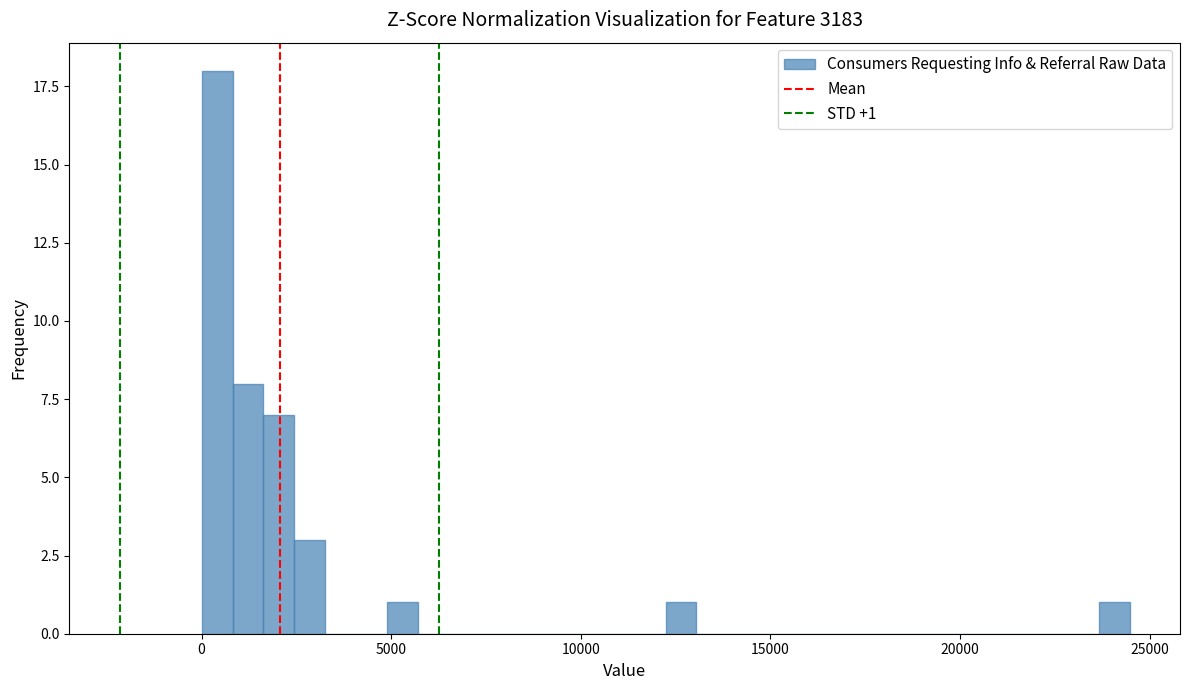

Read against the x-axis, roughly where is the centre of the tallest bar?

500